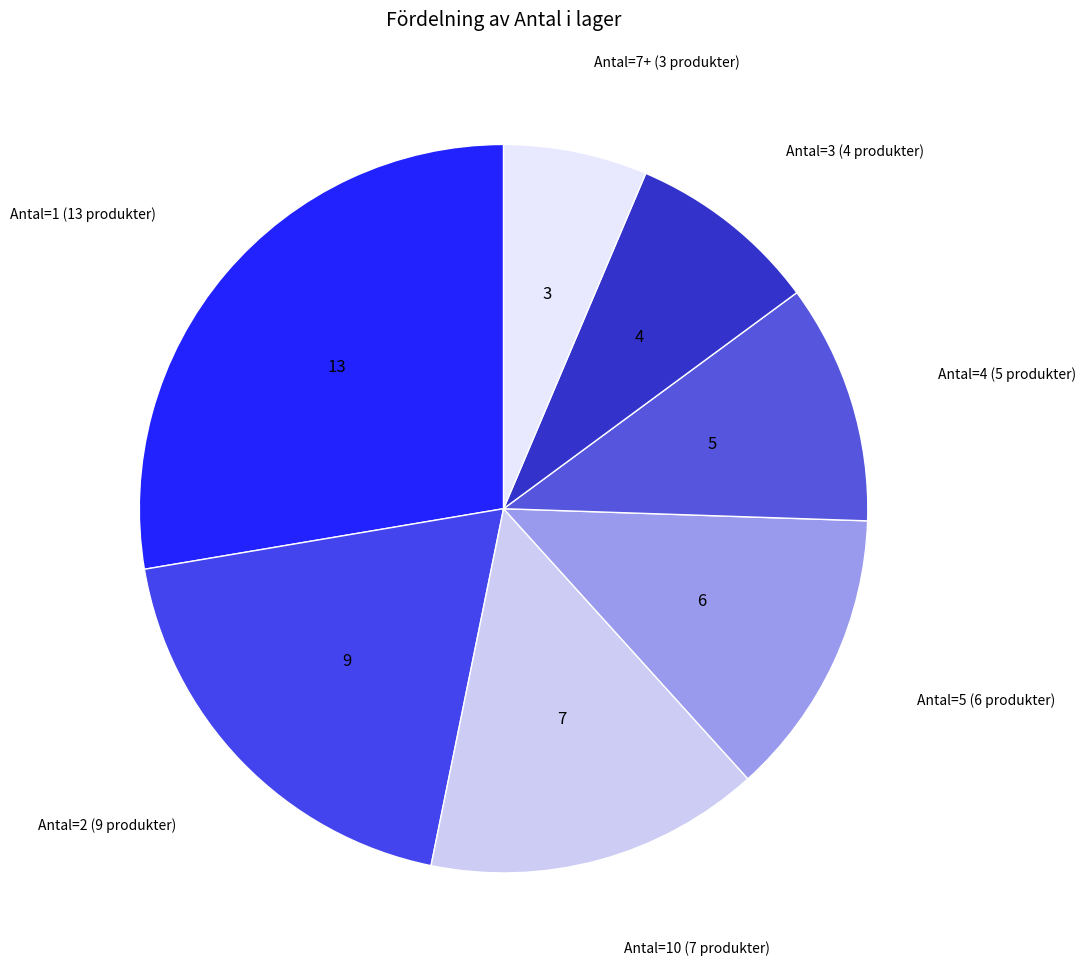

Count the number of slices in the pie.

7